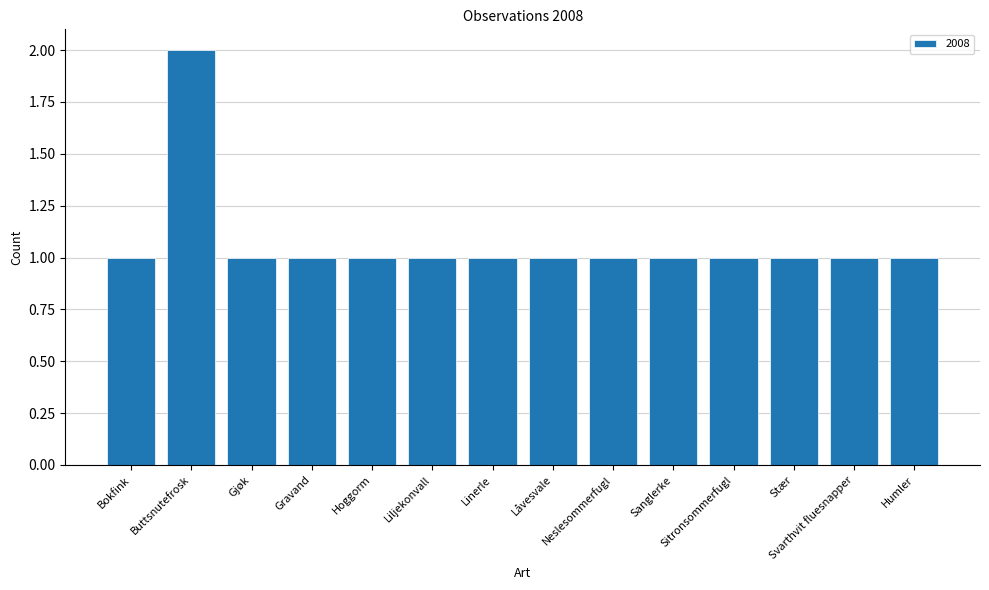

Approximately how many times larger is the value at Linerle compared to Sitronsommerfugl?

1.0